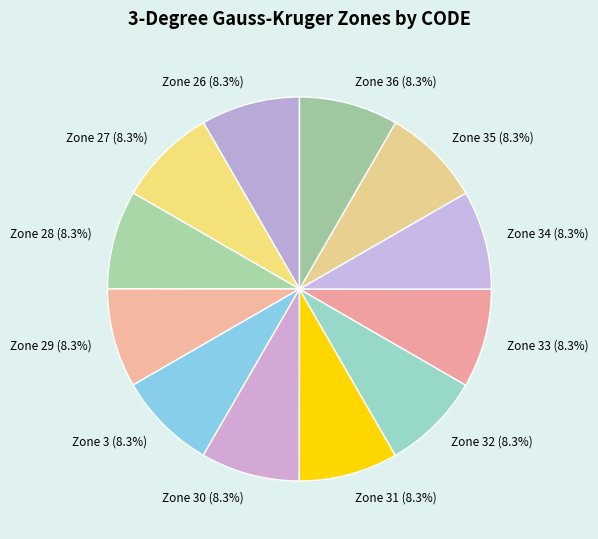

Do Zone 26 and Zone 29 together represent more than half of the pie?

No